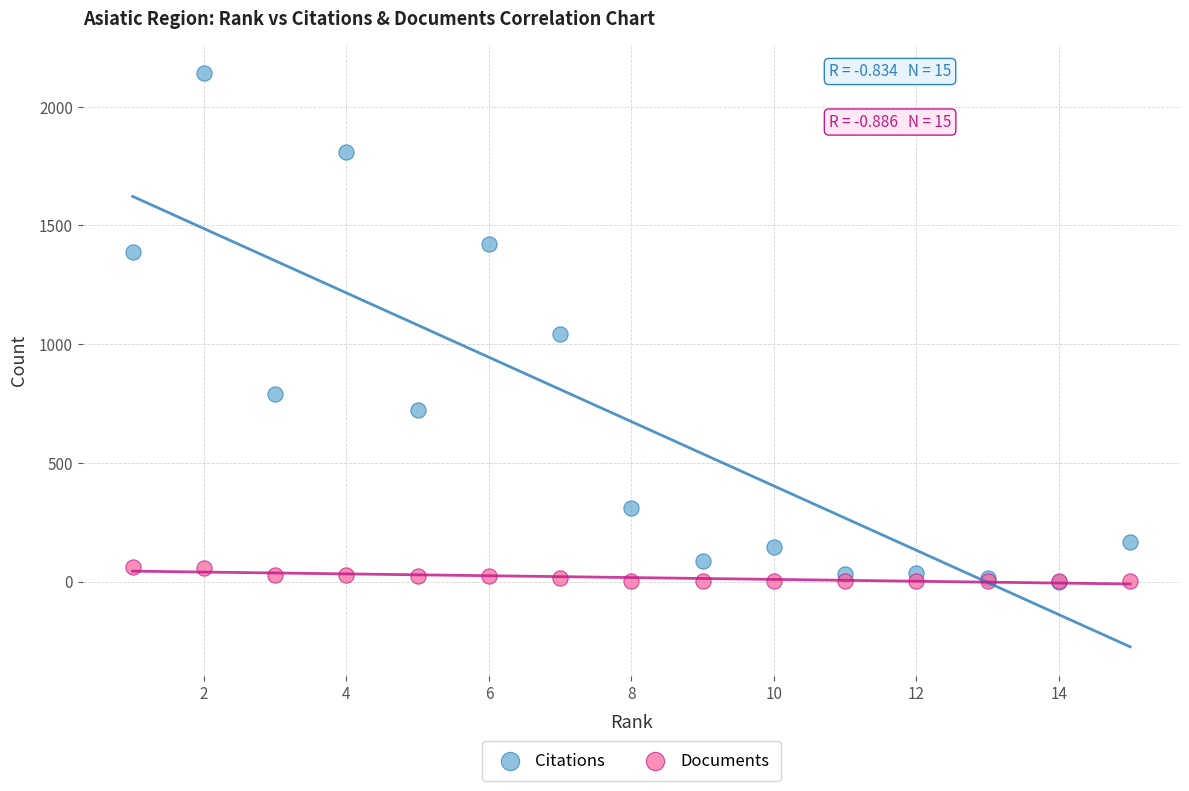

In the Citations series, what Y value is closest to 1071?

1044